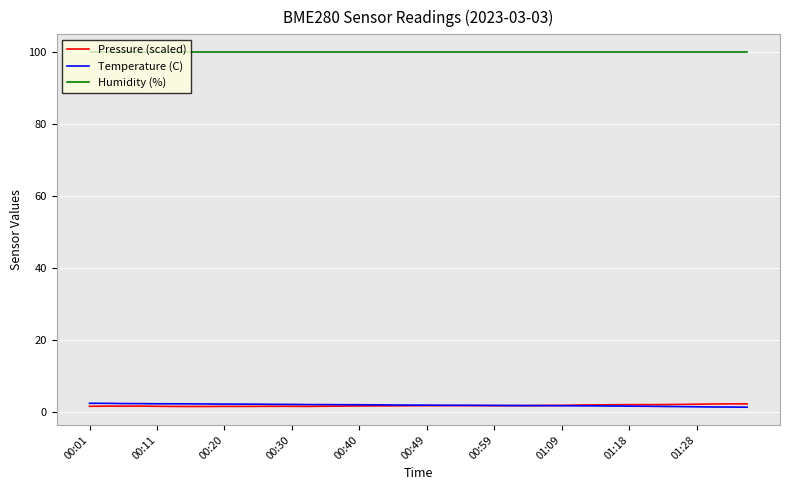

Is this an area chart (filled region under the line)?

No